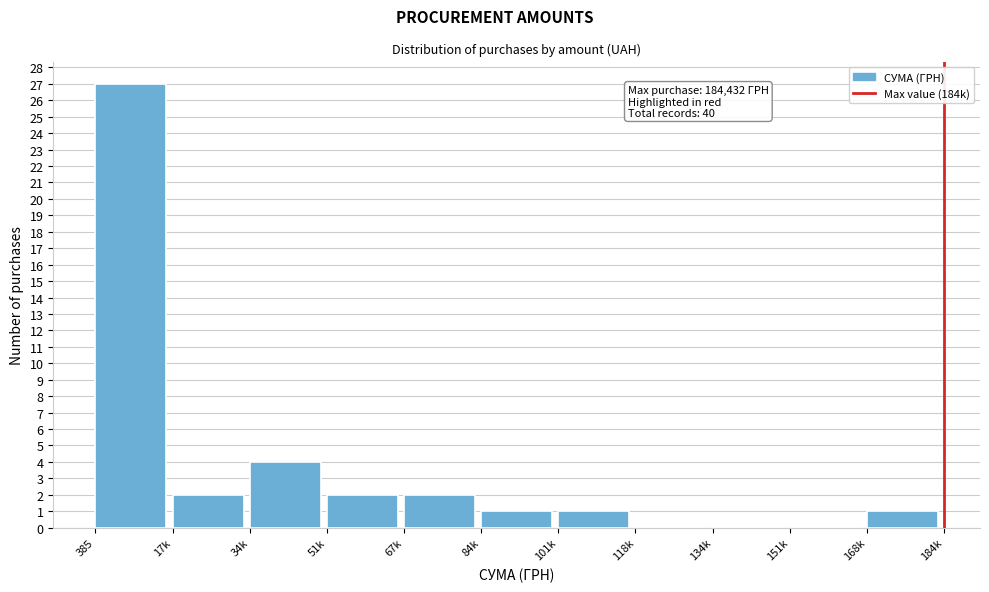

Reading left to right, transcribe all the data shown in this chart.

385=27	17k=2	34k=4	51k=2	67k=2	84k=1	101k=1	118k=0	134k=0	151k=0	168k=1